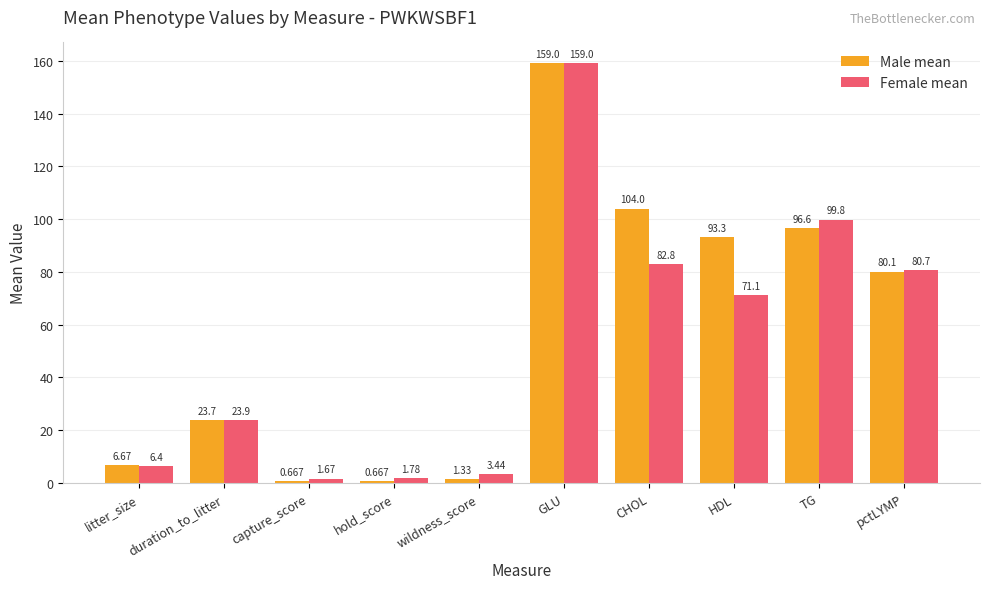

Rank the series at TG from highest to lowest value.

Female mean, Male mean